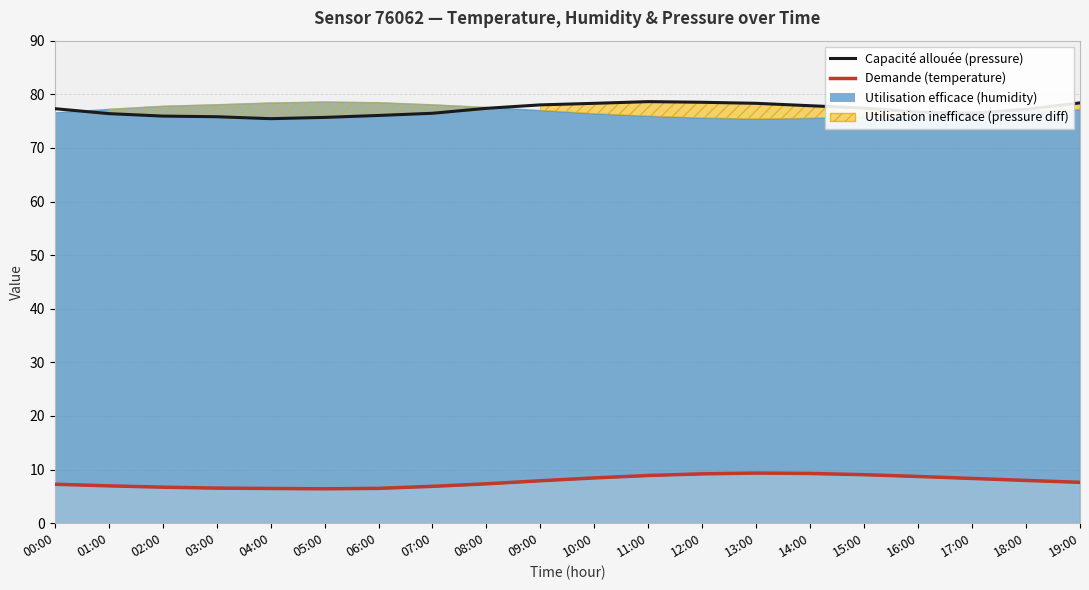

The value at 01:00 is 7.0. True or false?

True